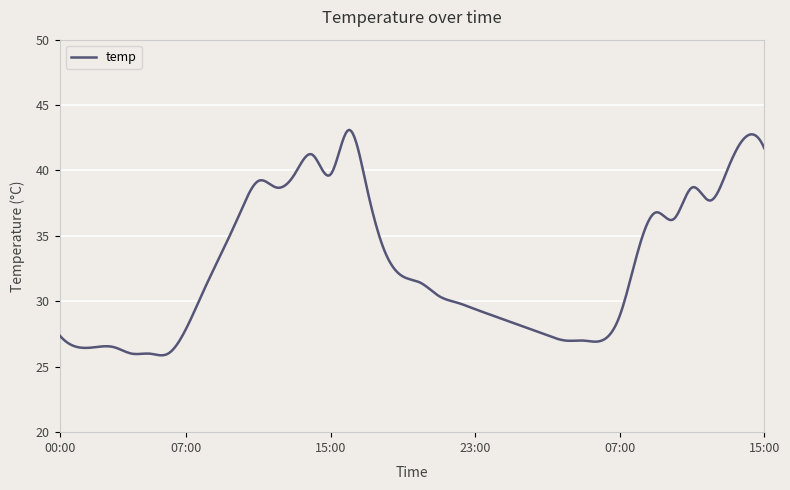

What is the difference between the maximum and minimum values?

17.2